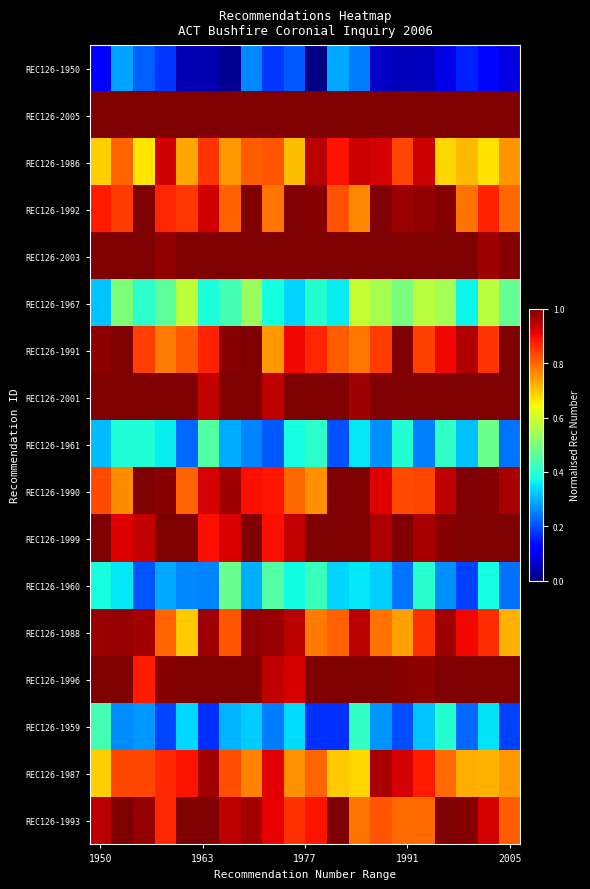

Reading right to left, extract all data points from this chart.

REC126-1950: 0.1	0.1	0.2	0.1	0.1	0.1	0.1	0.2	0.3	0.0	0.2	0.2	0.3	0.0	0.0	0.0	0.2	0.2	0.3	0.1
REC126-2005: 1.0	1.0	1.0	1.0	1.0	1.0	1.0	1.0	1.0	1.0	1.0	1.0	1.0	1.0	1.0	1.0	1.0	1.0	1.0	1.0
REC126-1986: 0.8	0.7	0.7	0.7	0.9	0.8	0.9	0.9	0.9	0.9	0.7	0.8	0.8	0.7	0.9	0.7	0.9	0.7	0.8	0.7
REC126-1992: 0.8	0.9	0.8	1.0	1.0	1.0	1.0	0.8	0.8	1.0	1.0	0.8	1.0	0.8	0.9	0.8	0.9	1.0	0.8	0.9
REC126-2003: 1.0	1.0	1.0	1.0	1.0	1.0	1.0	1.0	1.0	1.0	1.0	1.0	1.0	1.0	1.0	1.0	1.0	1.0	1.0	1.0
REC126-1967: 0.5	0.6	0.4	0.6	0.6	0.5	0.6	0.6	0.4	0.4	0.3	0.4	0.5	0.4	0.4	0.6	0.5	0.4	0.5	0.3
REC126-1991: 1.0	0.9	1.0	0.9	0.8	1.0	0.8	0.8	0.8	0.9	0.9	0.7	1.0	1.0	0.9	0.8	0.8	0.8	1.0	1.0
REC126-2001: 1.0	1.0	1.0	1.0	1.0	1.0	1.0	1.0	1.0	1.0	1.0	0.9	1.0	1.0	0.9	1.0	1.0	1.0	1.0	1.0
REC126-1961: 0.2	0.5	0.3	0.4	0.3	0.4	0.3	0.4	0.2	0.4	0.4	0.2	0.3	0.3	0.5	0.2	0.4	0.4	0.4	0.3
REC126-1990: 1.0	1.0	1.0	0.9	0.8	0.8	0.9	1.0	1.0	0.8	0.8	0.9	0.9	1.0	0.9	0.8	1.0	1.0	0.8	0.8
REC126-1999: 1.0	1.0	1.0	1.0	1.0	1.0	1.0	1.0	1.0	1.0	0.9	0.9	1.0	0.9	0.9	1.0	1.0	0.9	0.9	1.0
REC126-1960: 0.2	0.4	0.2	0.3	0.4	0.2	0.3	0.4	0.3	0.4	0.4	0.4	0.3	0.5	0.3	0.3	0.3	0.2	0.4	0.4
REC126-1988: 0.7	0.9	0.9	1.0	0.9	0.7	0.8	0.9	0.8	0.8	0.9	1.0	1.0	0.8	1.0	0.7	0.8	1.0	1.0	1.0
REC126-1996: 1.0	1.0	1.0	1.0	1.0	1.0	1.0	1.0	1.0	1.0	0.9	0.9	1.0	1.0	1.0	1.0	1.0	0.9	1.0	1.0
REC126-1959: 0.2	0.4	0.2	0.4	0.3	0.2	0.3	0.4	0.2	0.2	0.3	0.2	0.3	0.3	0.2	0.3	0.2	0.3	0.3	0.4
REC126-1987: 0.7	0.7	0.7	0.8	0.9	0.9	1.0	0.7	0.7	0.8	0.8	0.9	0.8	0.8	1.0	0.9	0.9	0.8	0.8	0.7
REC126-1993: 0.8	0.9	1.0	1.0	0.8	0.8	0.8	0.8	1.0	0.9	0.9	0.9	1.0	0.9	1.0	1.0	0.9	1.0	1.0	0.9